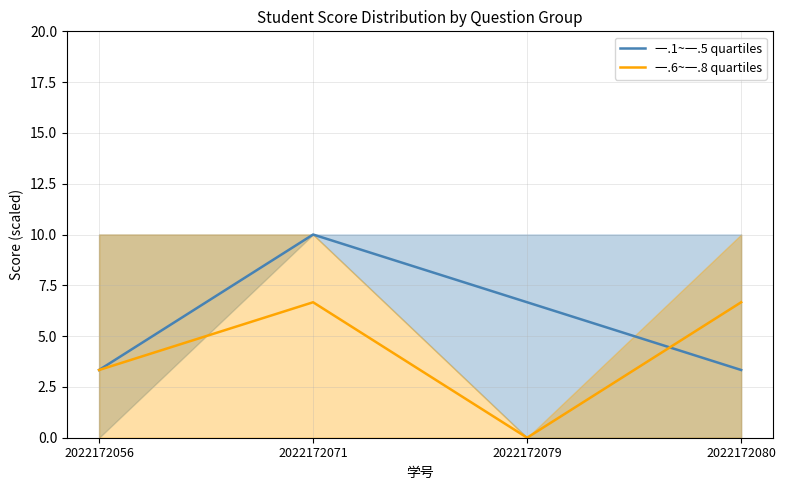

Which series has the largest total across all categories?

一.1~一.5 quartiles